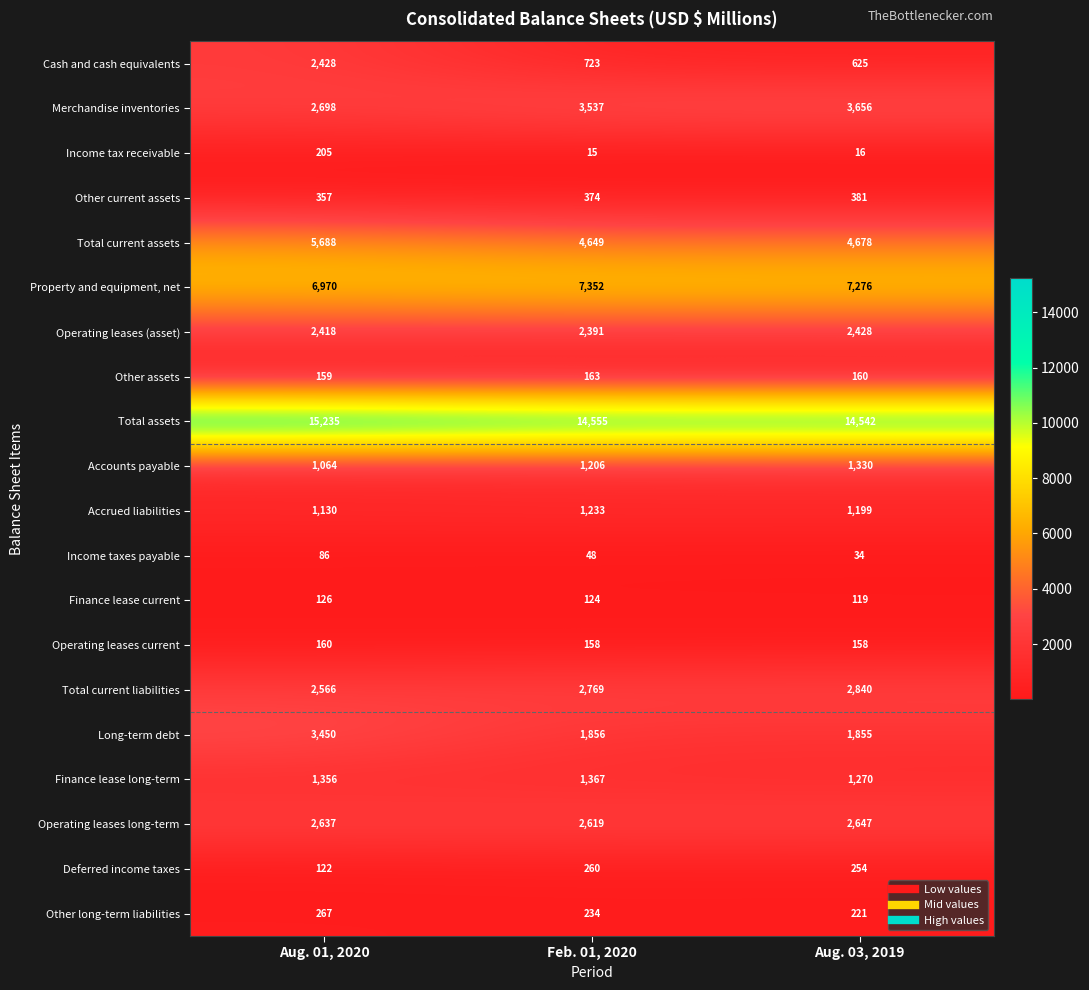

At how many categories does at least one series exceed 2773?

3